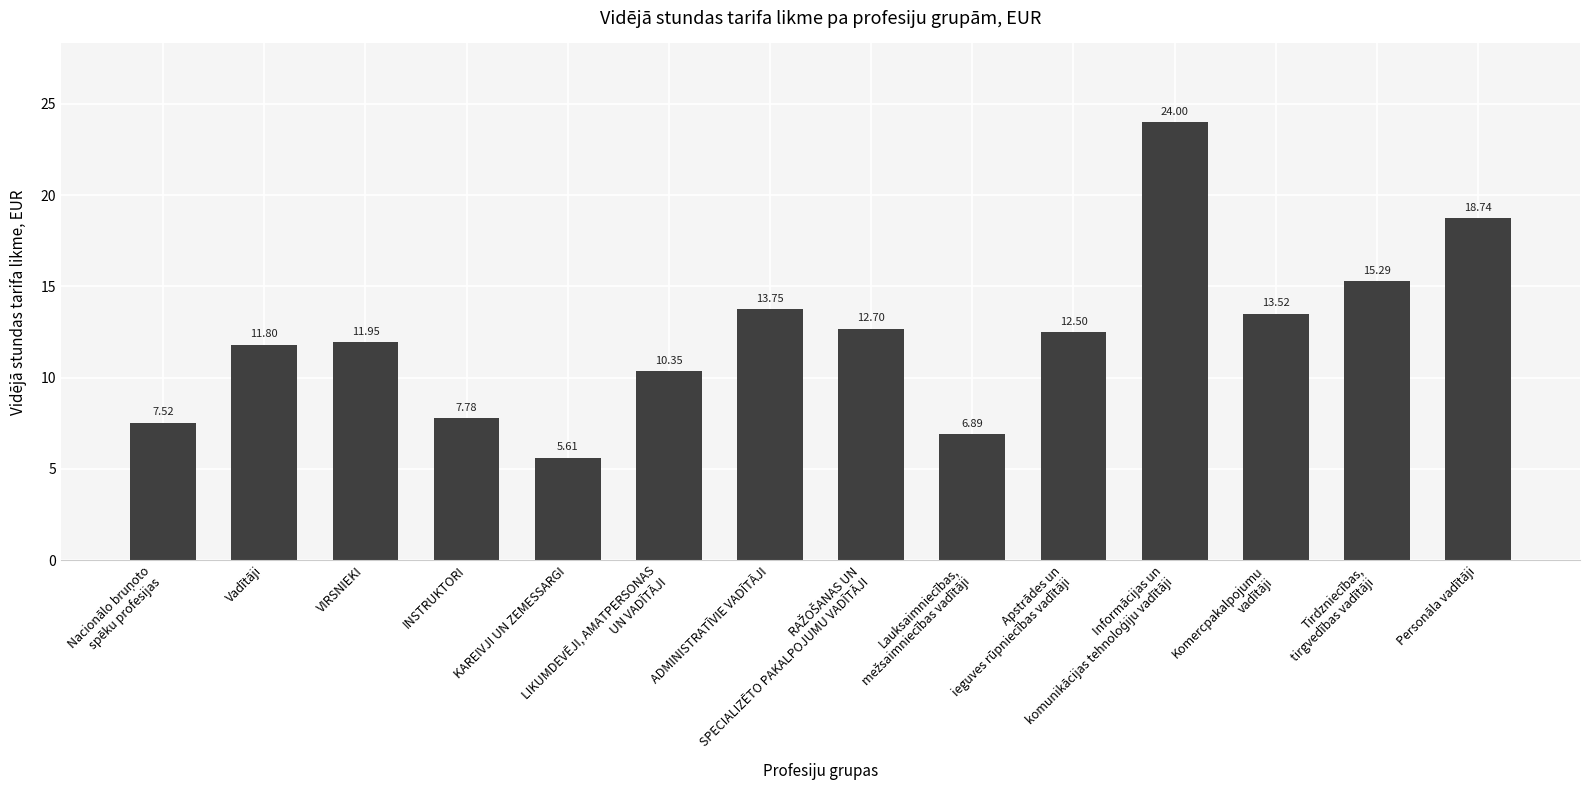

What is the average value?

12.3